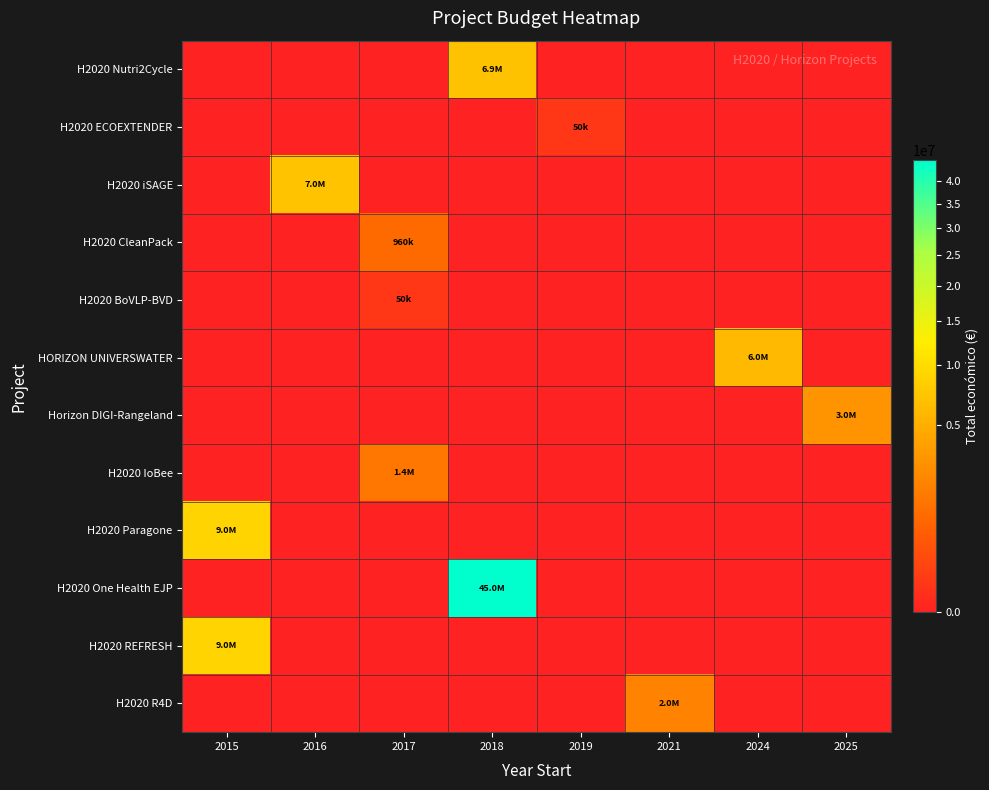

At which category is the sum across all series the highest?

2018